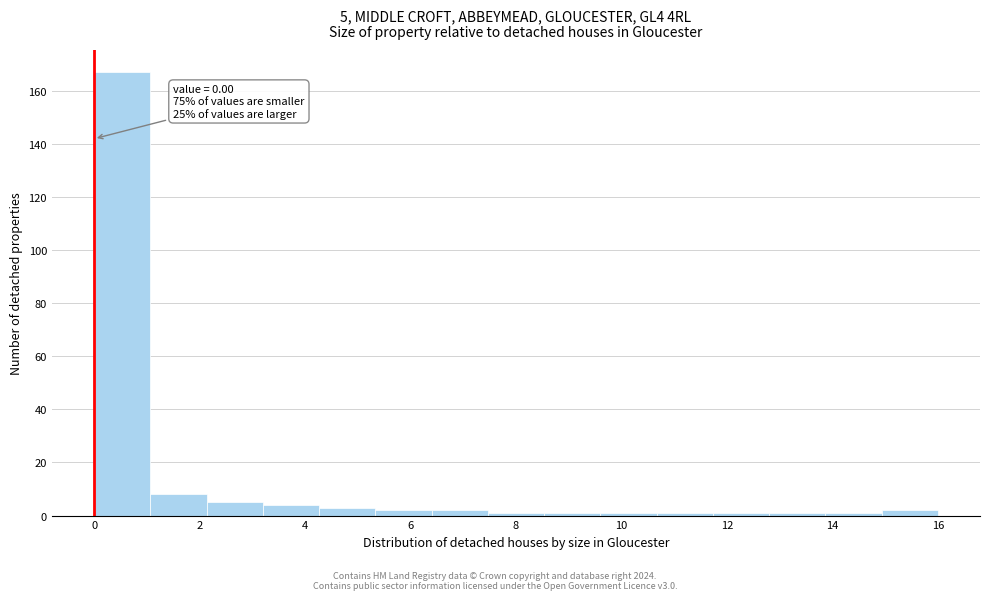

Which range on the x-axis has the tallest bar?

0.0 to 1.0